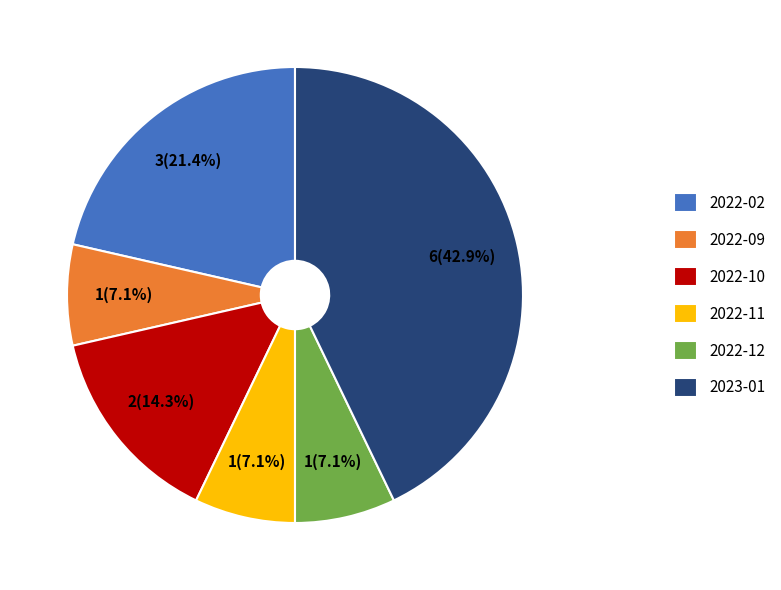

Do 2022-10 and 2022-11 together represent more than half of the pie?

No